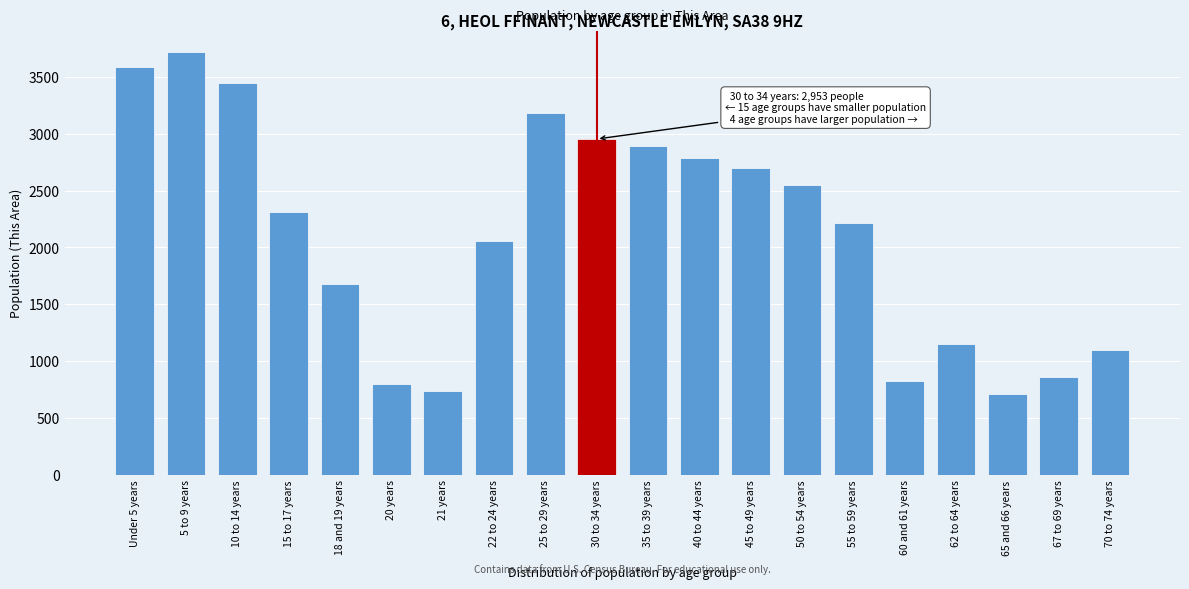

Reading right to left, what are all the values shown in this chart?

70 to 74 years=1097	67 to 69 years=862	65 and 66 years=715	62 to 64 years=1148	60 and 61 years=826	55 to 59 years=2216	50 to 54 years=2545	45 to 49 years=2694	40 to 44 years=2782	35 to 39 years=2895	30 to 34 years=2953	25 to 29 years=3182	22 to 24 years=2058	21 years=736	20 years=796	18 and 19 years=1682	15 to 17 years=2312	10 to 14 years=3448	5 to 9 years=3715	Under 5 years=3582